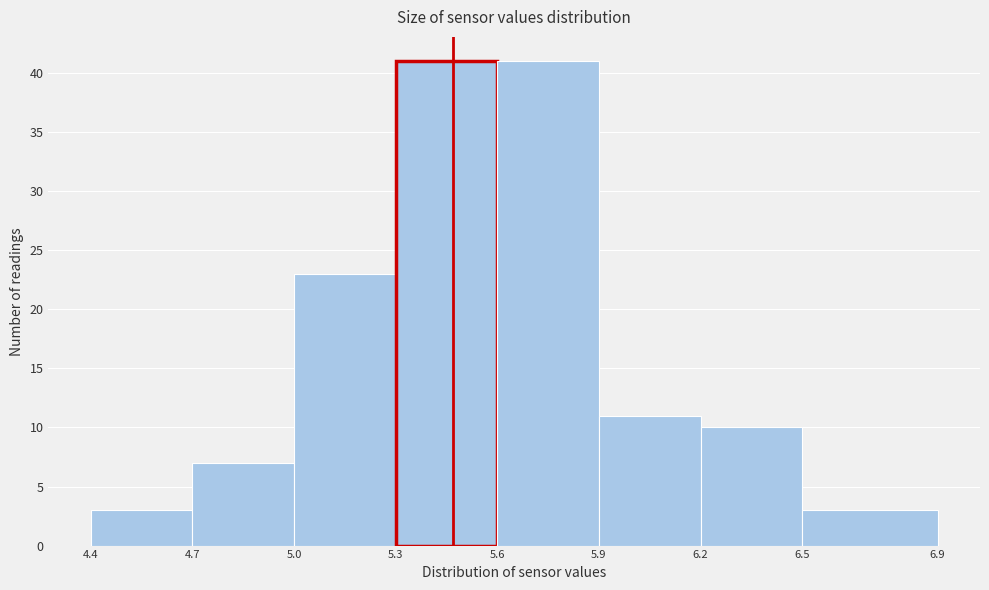

How tall is the bar that spans 5.0 to 5.3 on the x-axis? The values are not printed on the chart, so give them approximately, as read against the axis.

23